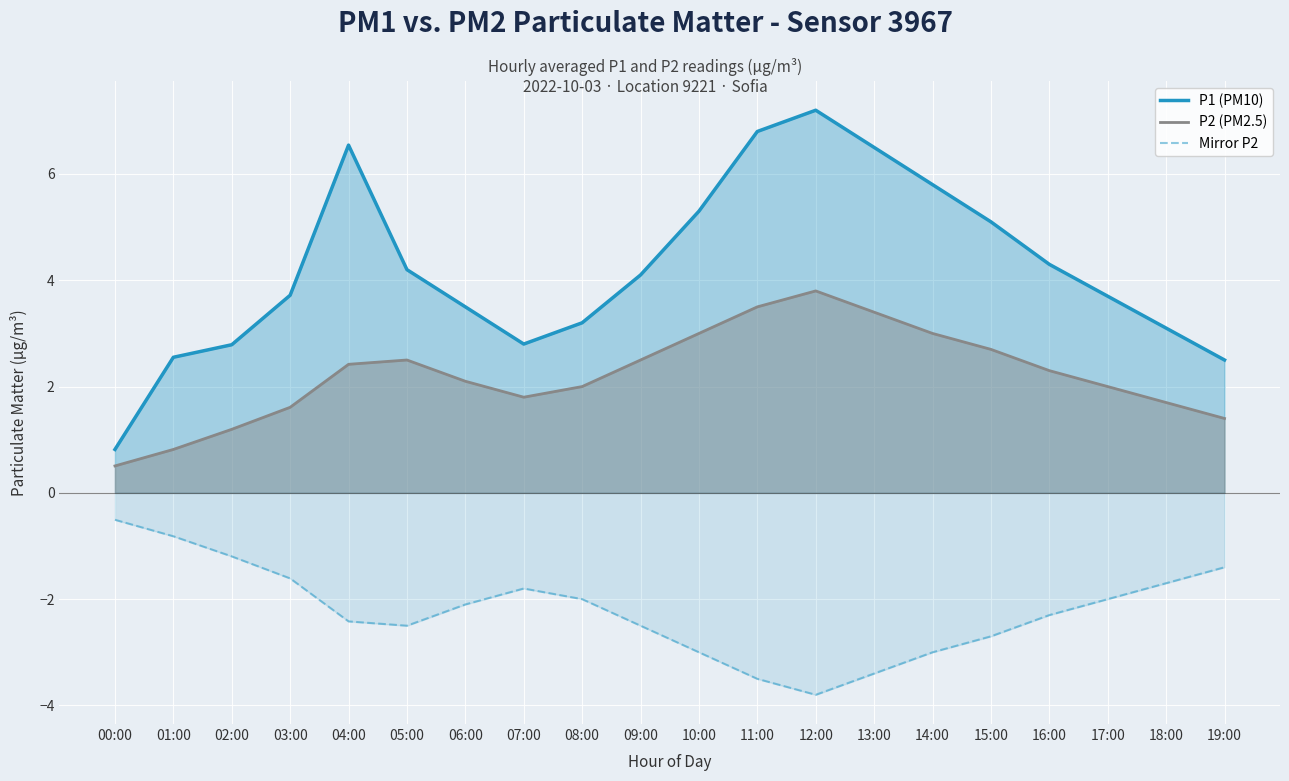

How many interior local valleys does the P2 (PM2.5) series have?

1